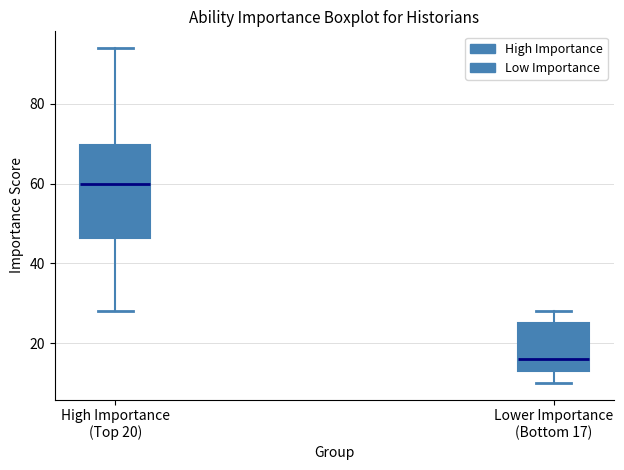

Which box has the lowest median line?

Lower Importance (Bottom 17)